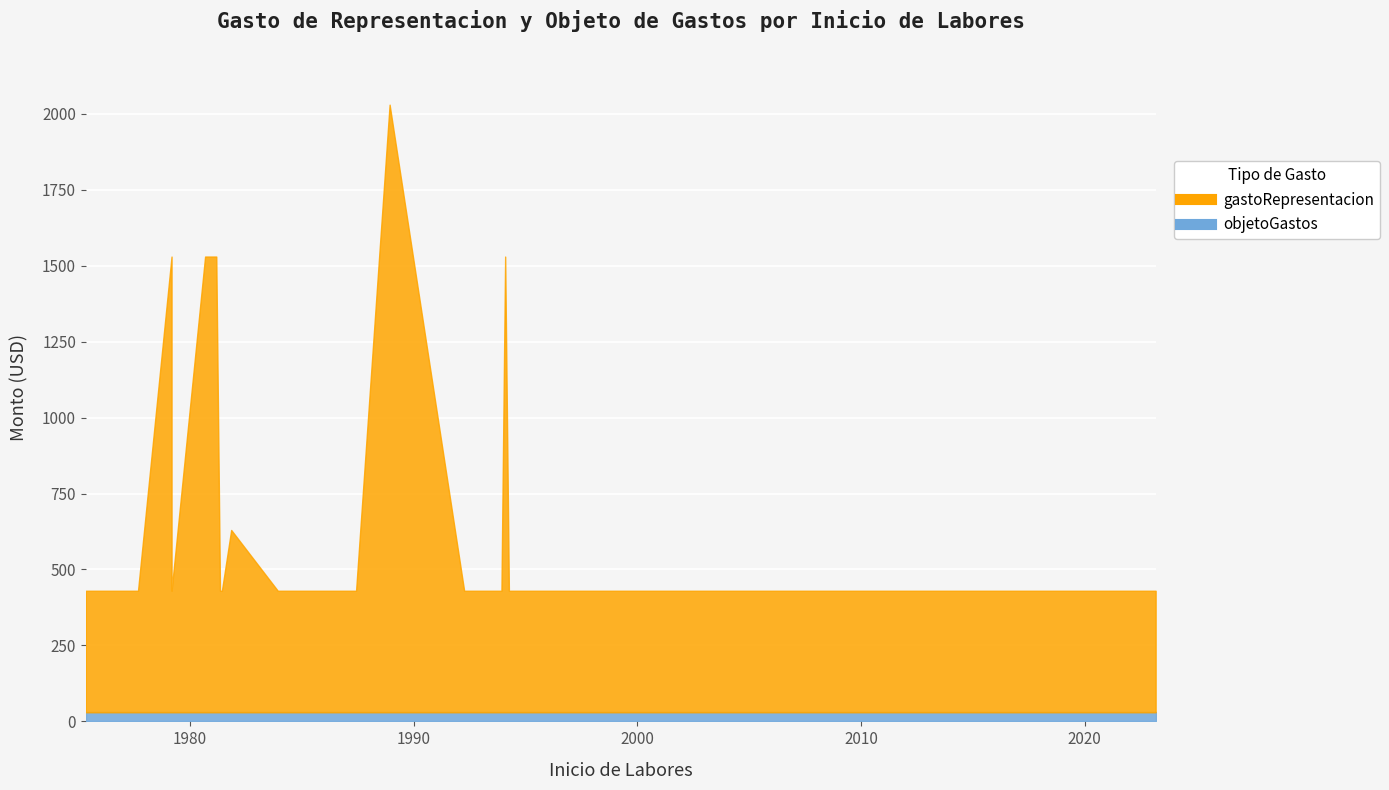

What is the minimum value shown in the chart?

30